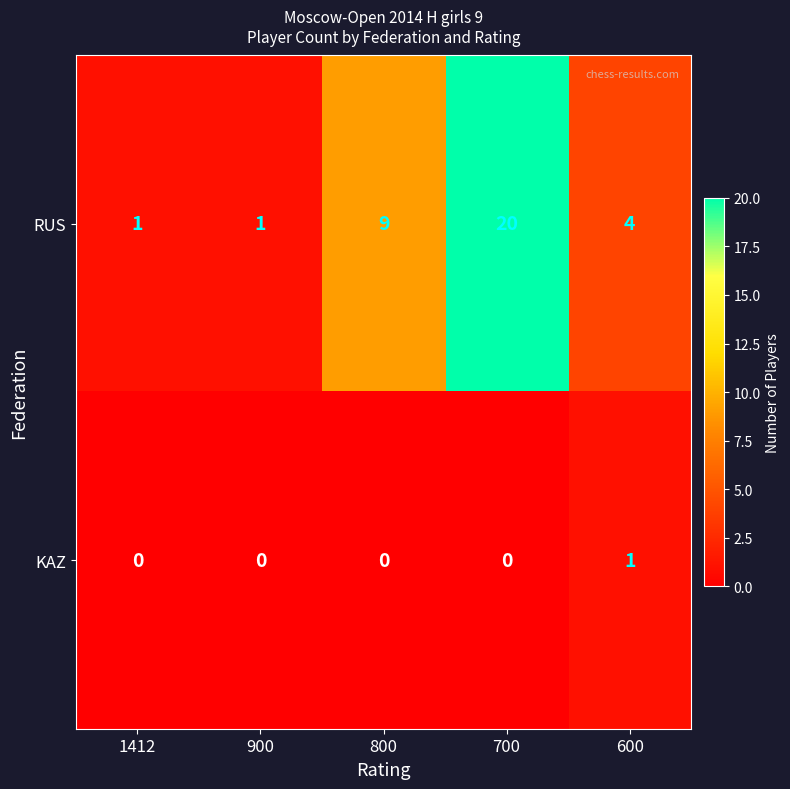

Which series has the largest range (max minus min)?

RUS